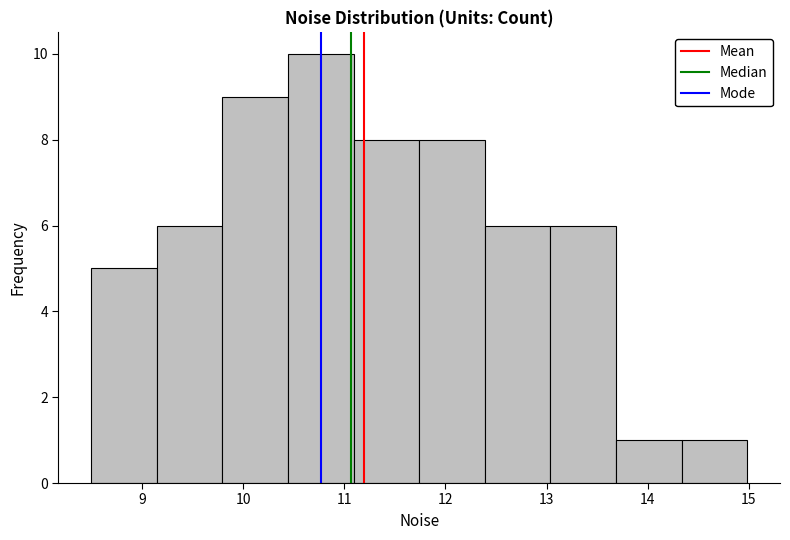

Reading left to right, transcribe this chart: for each bar, give the range it covers on the x-axis and its height. Neither the bar edges nor the heights are printed on the chart, so give them approximately, as read against the axes.

8.5 to 9.1: 5
9.1 to 9.8: 6
9.8 to 10.4: 9
10.4 to 11.1: 10
11.1 to 11.7: 8
11.7 to 12.4: 8
12.4 to 13.0: 6
13.0 to 13.7: 6
13.7 to 14.3: 1
14.3 to 15.0: 1